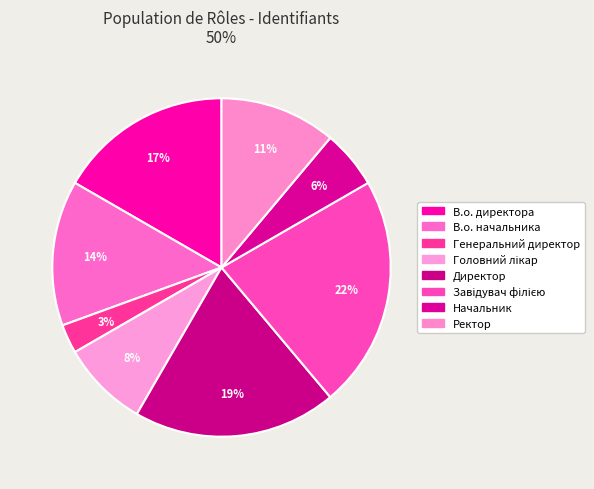

What percentage is the В.о. директора slice, to the nearest percent?

17%